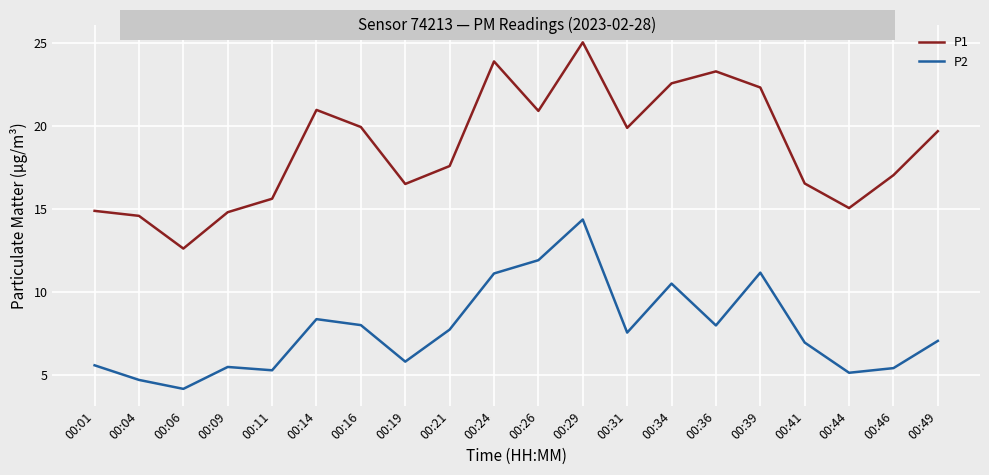

How many values in the P1 series exceed 19?

10